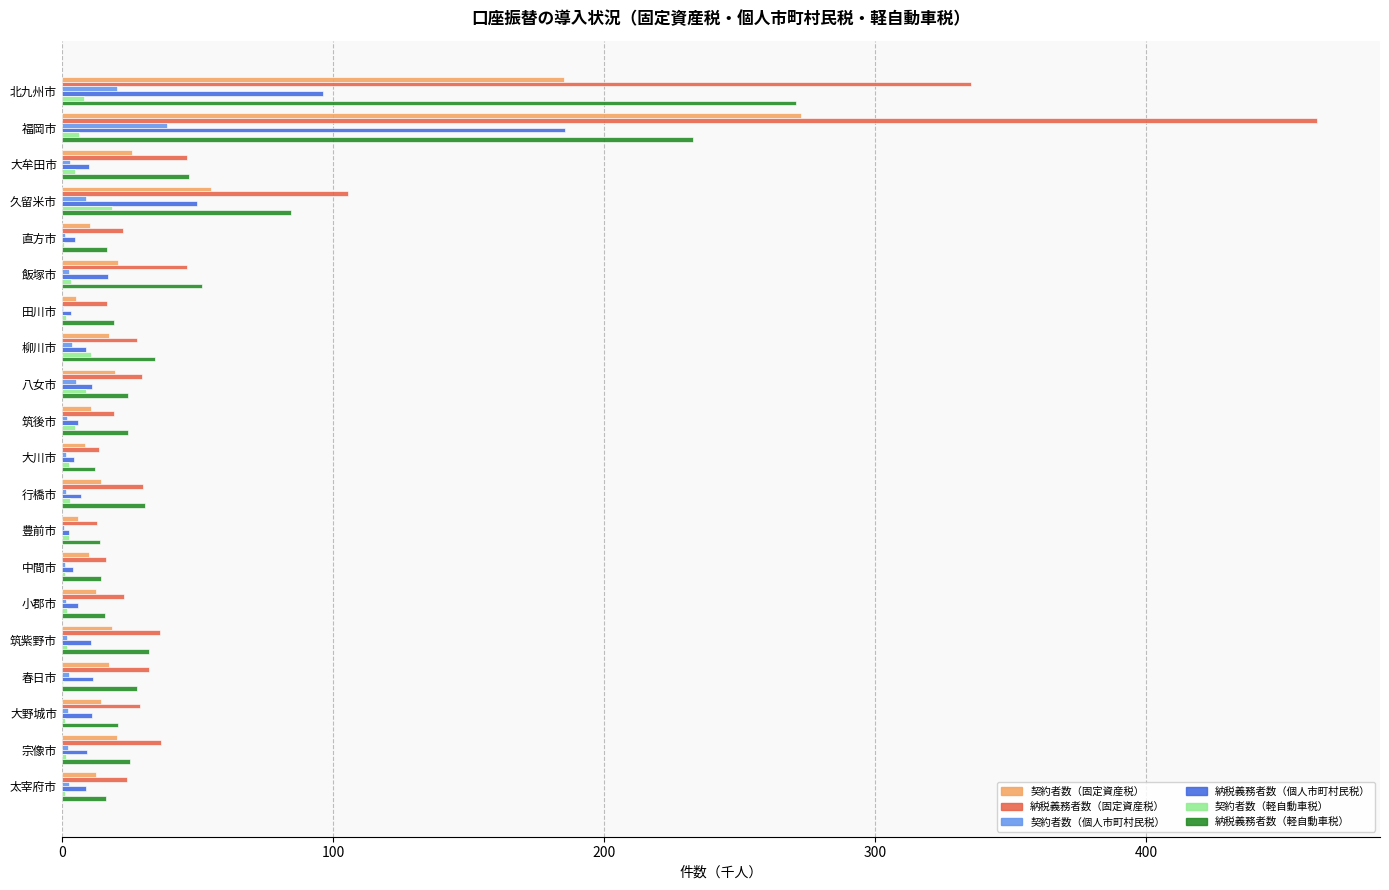

What is the greatest value displayed?

463.1